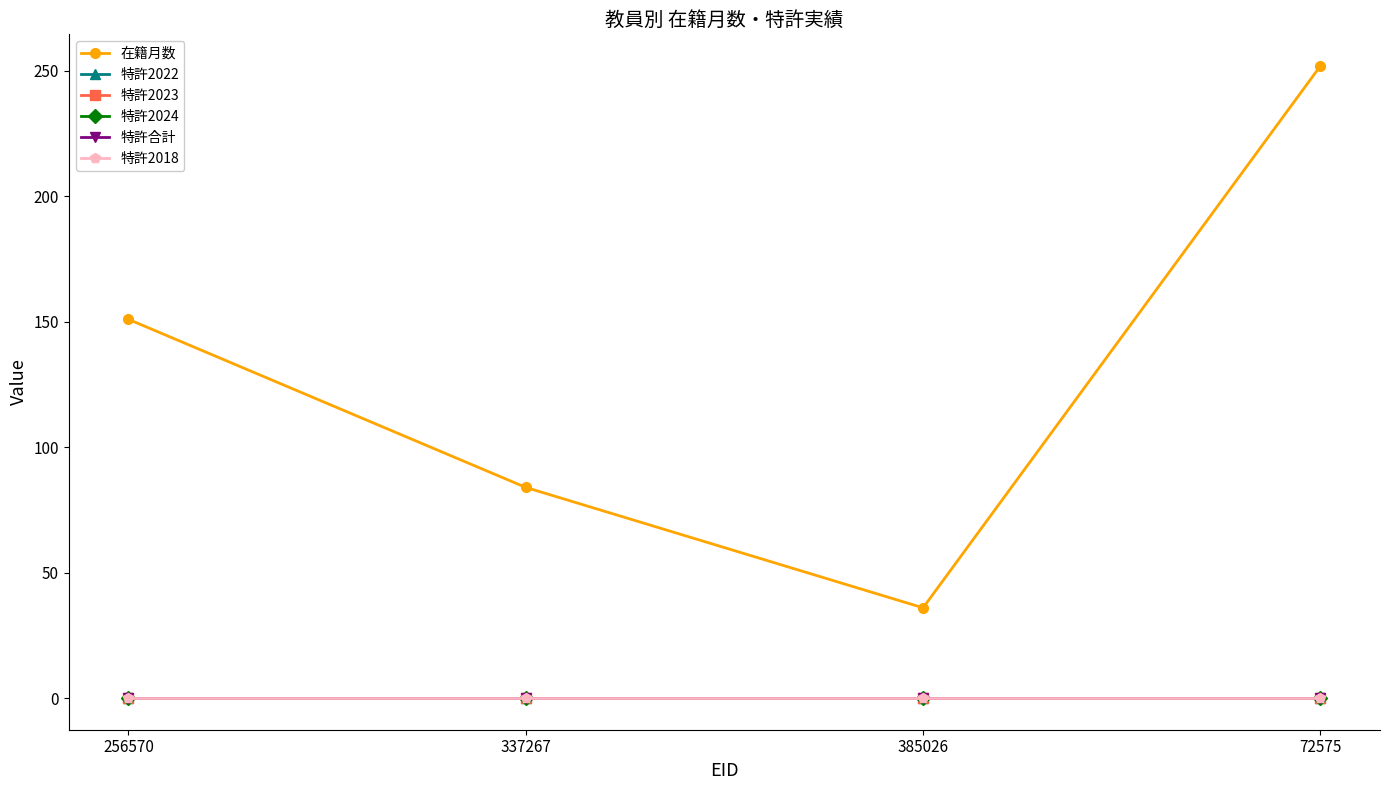

Is this an area chart (filled region under the line)?

No